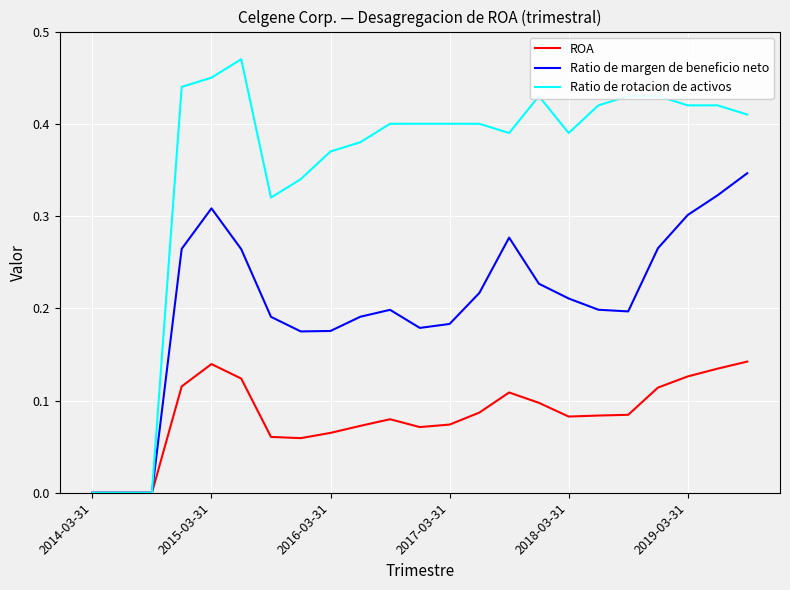

What are all the series names shown in the legend?

ROA, Ratio de margen de beneficio neto, Ratio de rotacion de activos